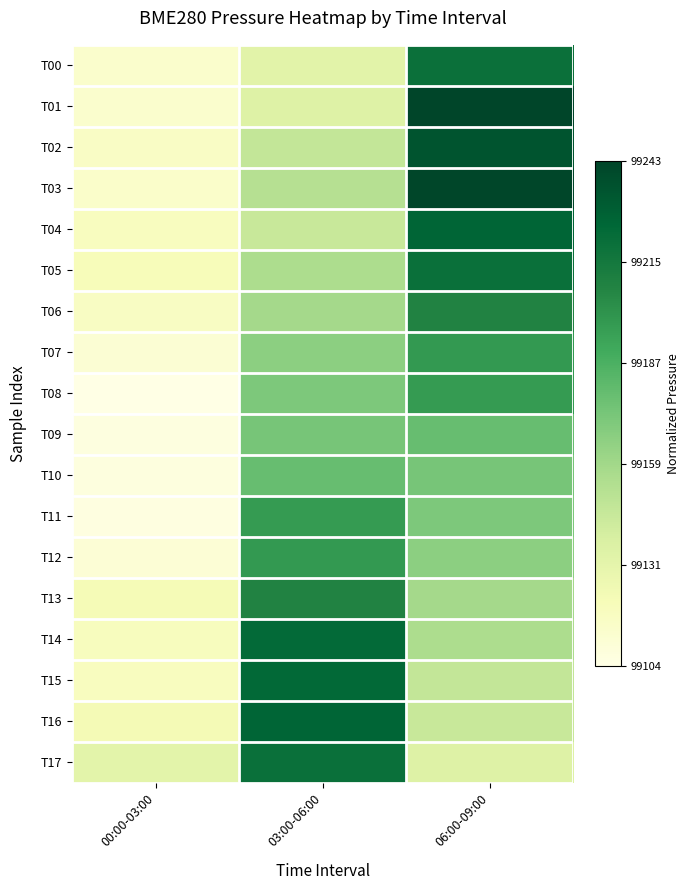

Rank the series by their maximum value, from highest to lowest.

T01, T03, T02, T04, T16, T15, T14, T05, T17, T00, T06, T13, T07, T12, T08, T11, T09, T10